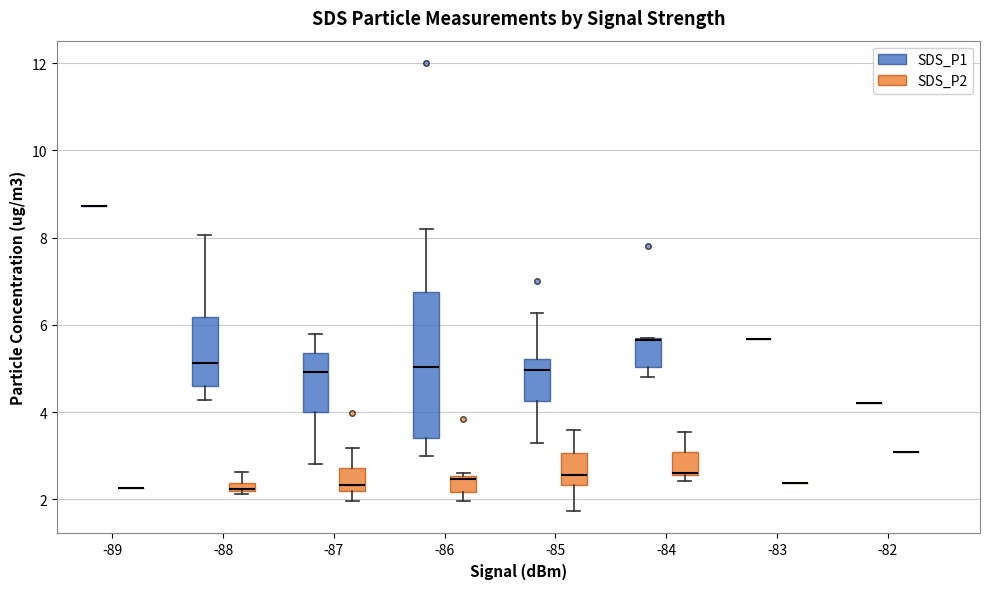

Comparing the boxes themselves (not the whiskers), which one is the tallest?

-86 (SDS_P1)